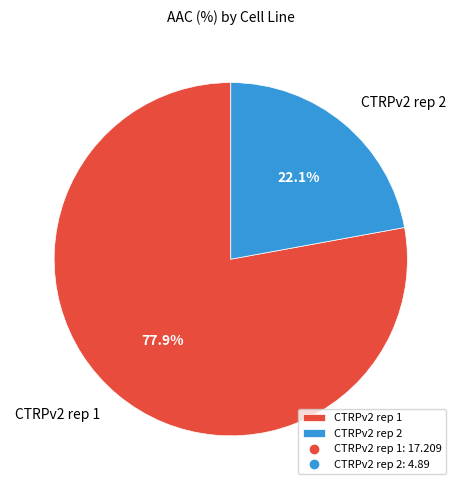

Which slice is the largest?

CTRPv2 rep 1